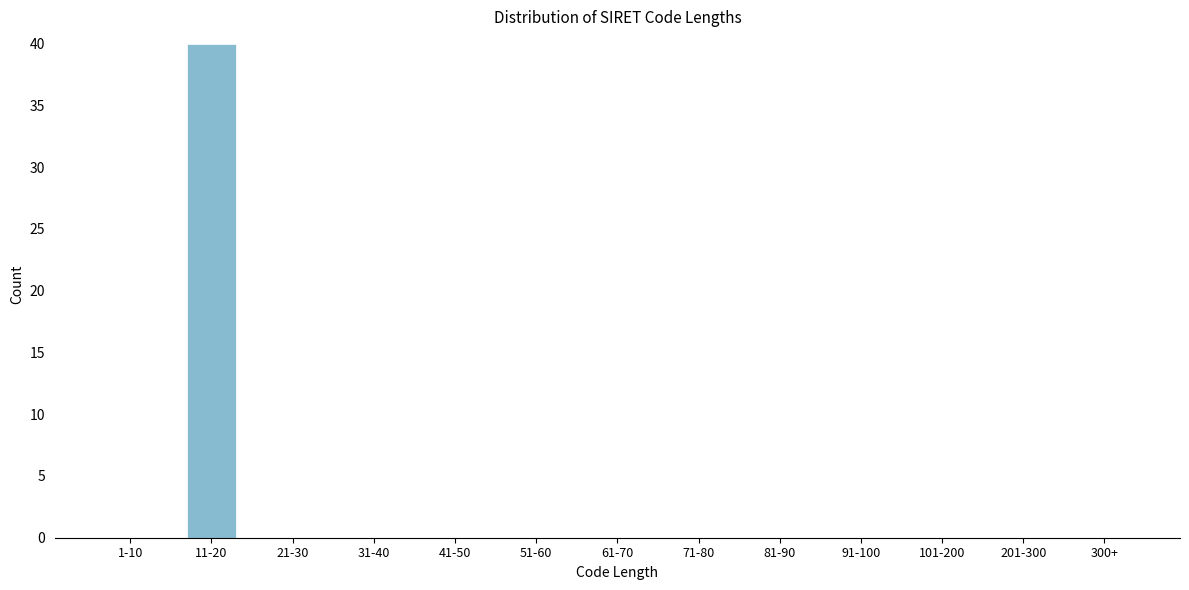

Reading right to left, what are all the values shown in this chart?

300+=0	201-300=0	101-200=0	91-100=0	81-90=0	71-80=0	61-70=0	51-60=0	41-50=0	31-40=0	21-30=0	11-20=40	1-10=0